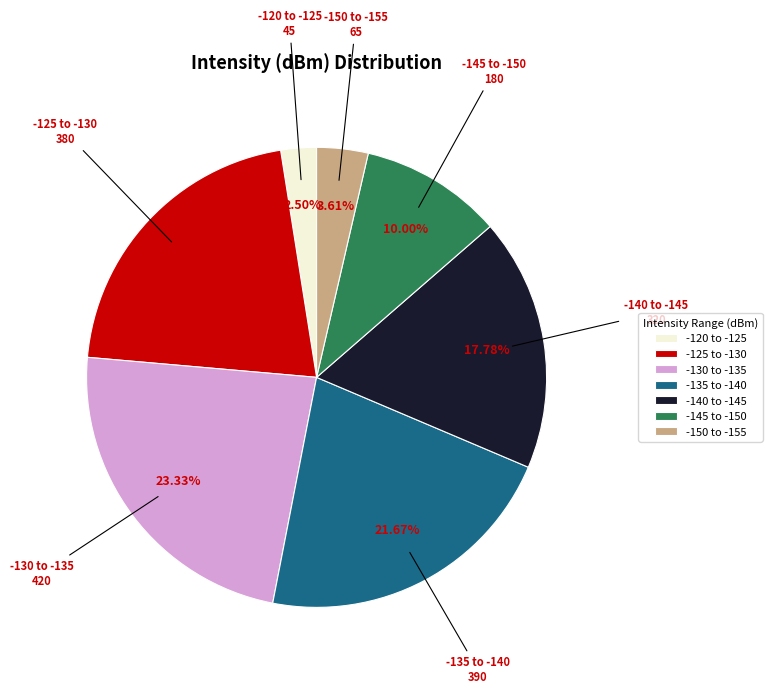

Between -135 to -140 and -130 to -135, which is larger?

-130 to -135